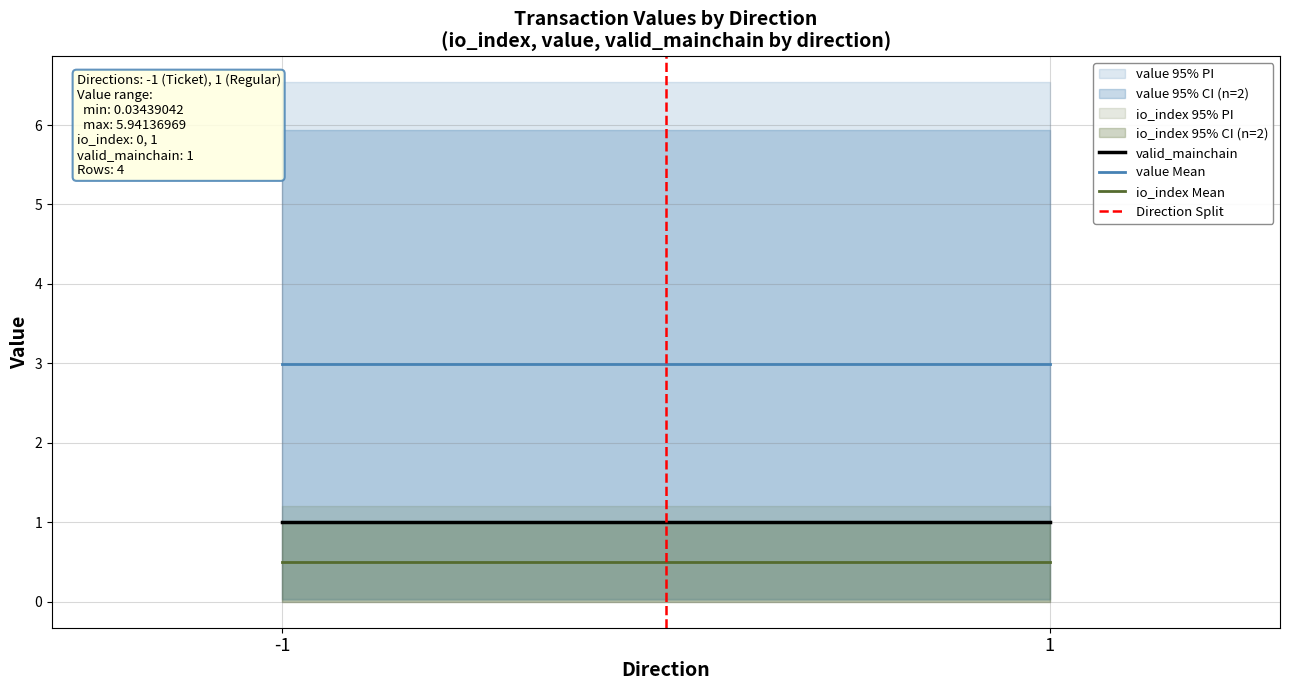

What is the minimum value for io_index Mean?

0.5